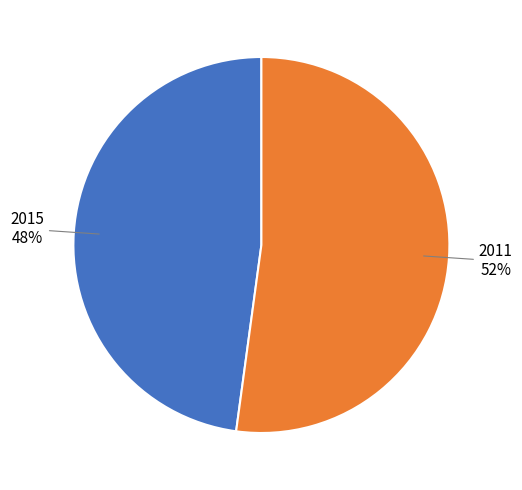

Do 2011 and 2015 together represent more than half of the pie?

Yes